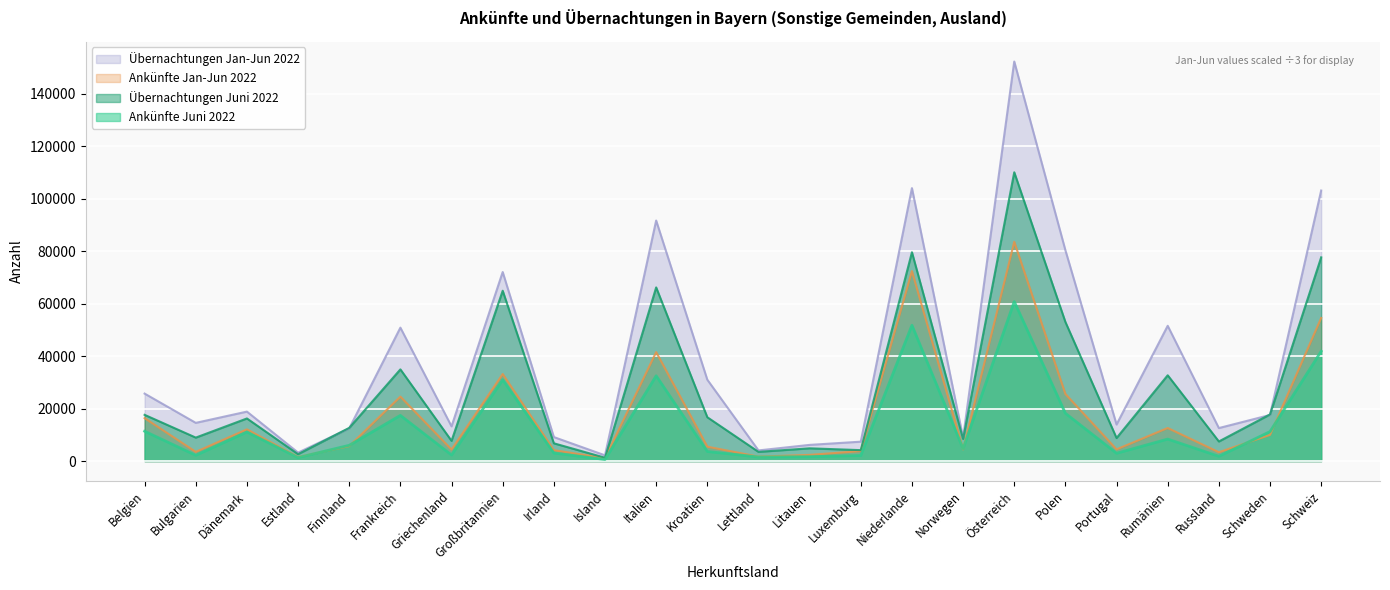

Which has a higher value, Portugal or Rumänien?

Rumänien